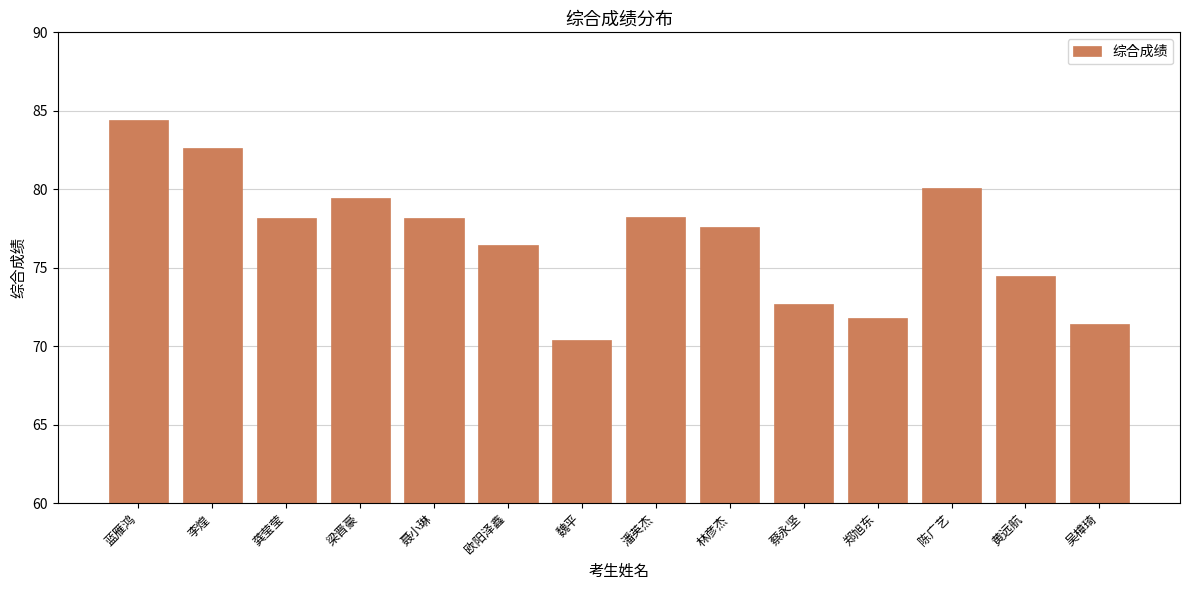

Approximately how many times larger is the value at 魏平 compared to 吴樟琦?

1.0